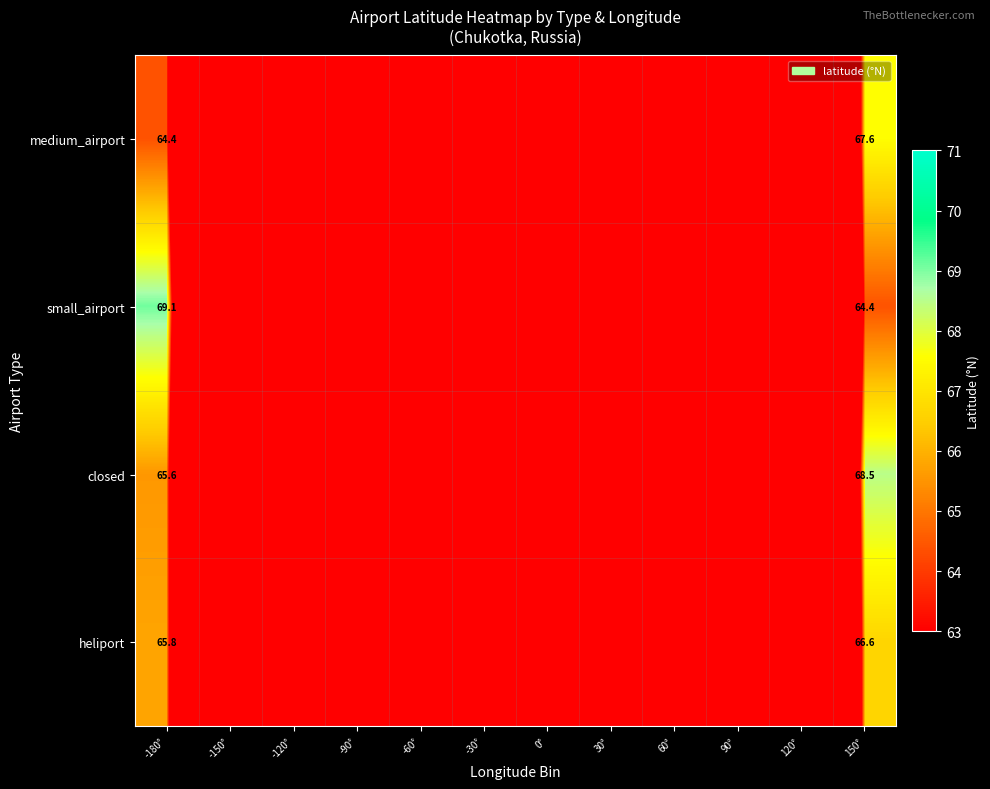

The value of heliport at 150° is 66.6. True or false?

True